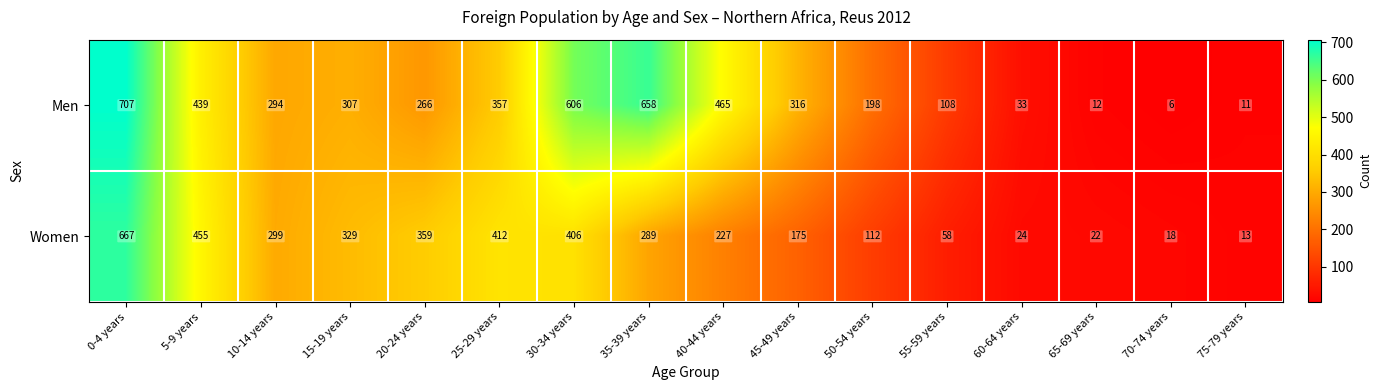

True or false: Men has a value of 11 at 75-79 years.

True